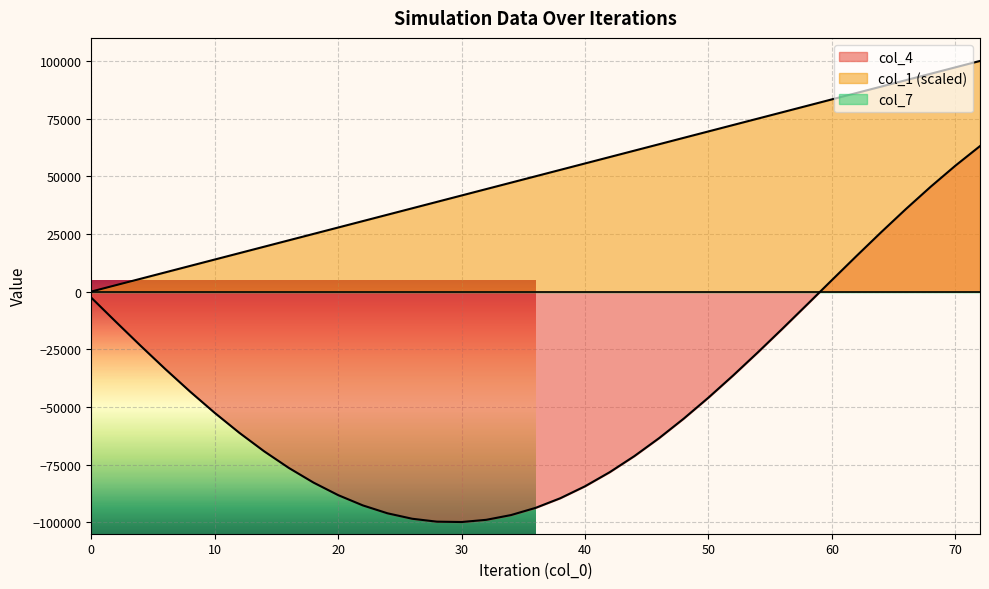

How many data points does each series have?

37